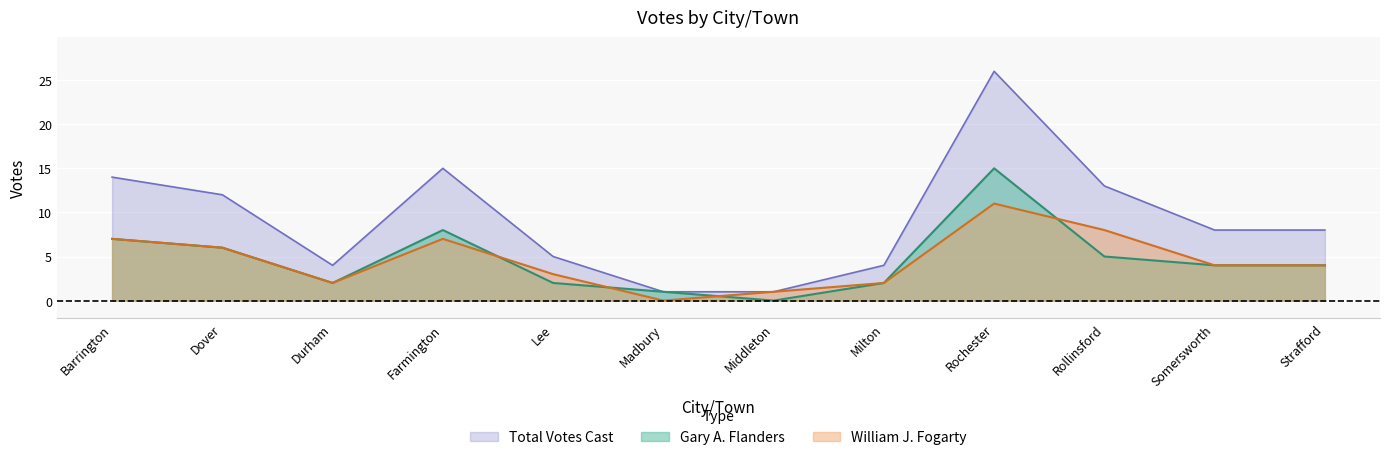

True or false: William J. Fogarty has more than 0 interior local peaks.

True